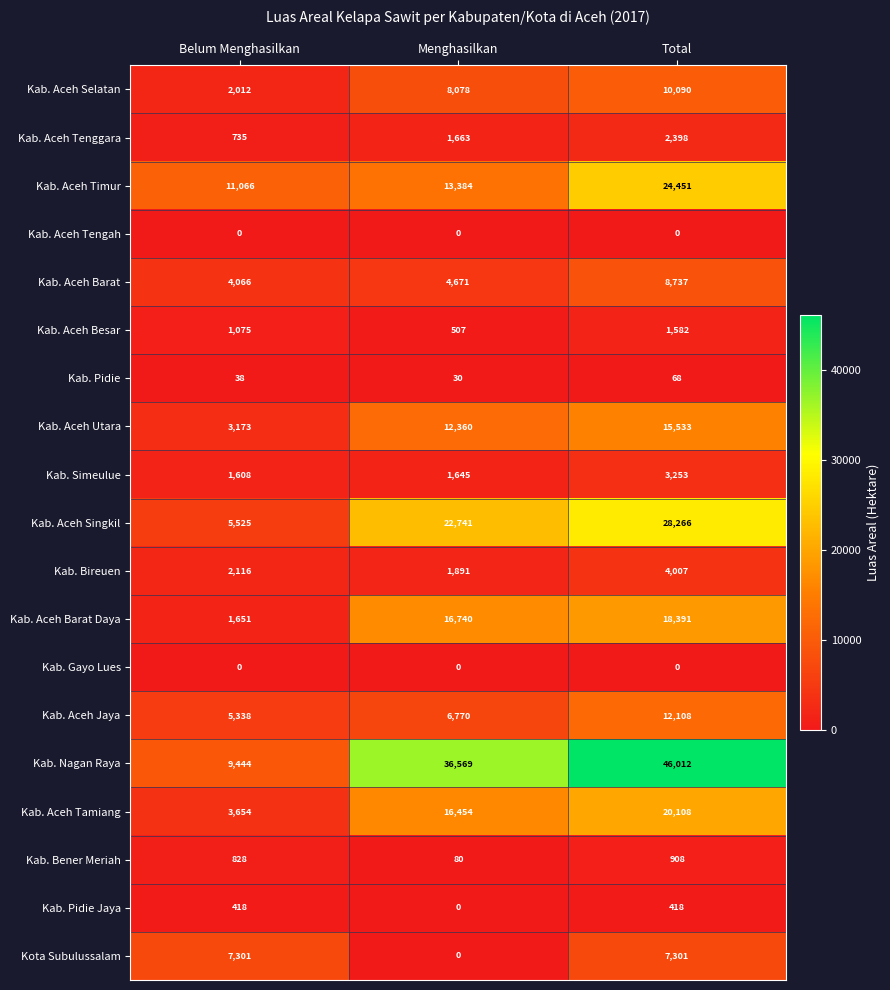

Which series has the largest total across all categories?

Kab. Nagan Raya